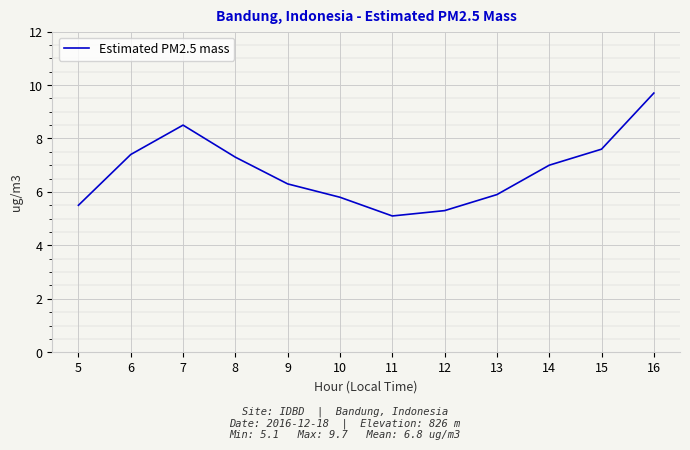

Which category has the highest value across all series?

16